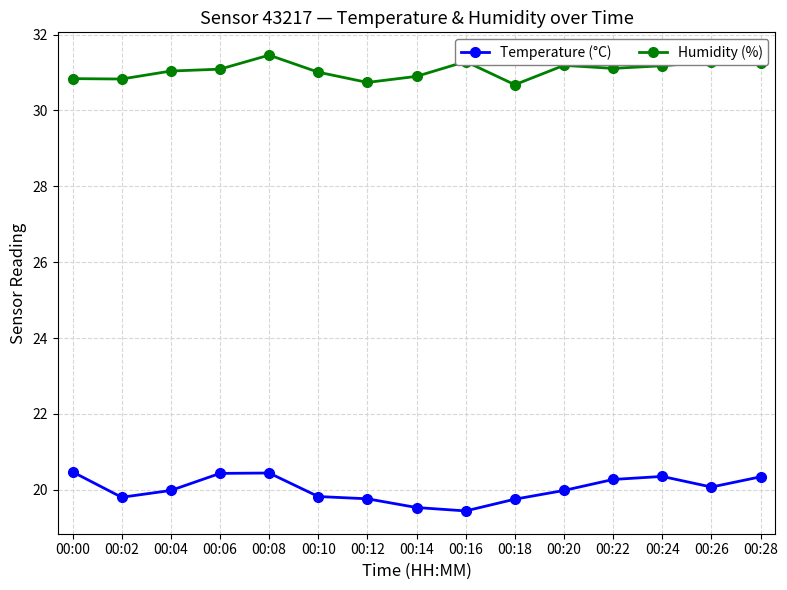

How many lines are shown in the chart?

2